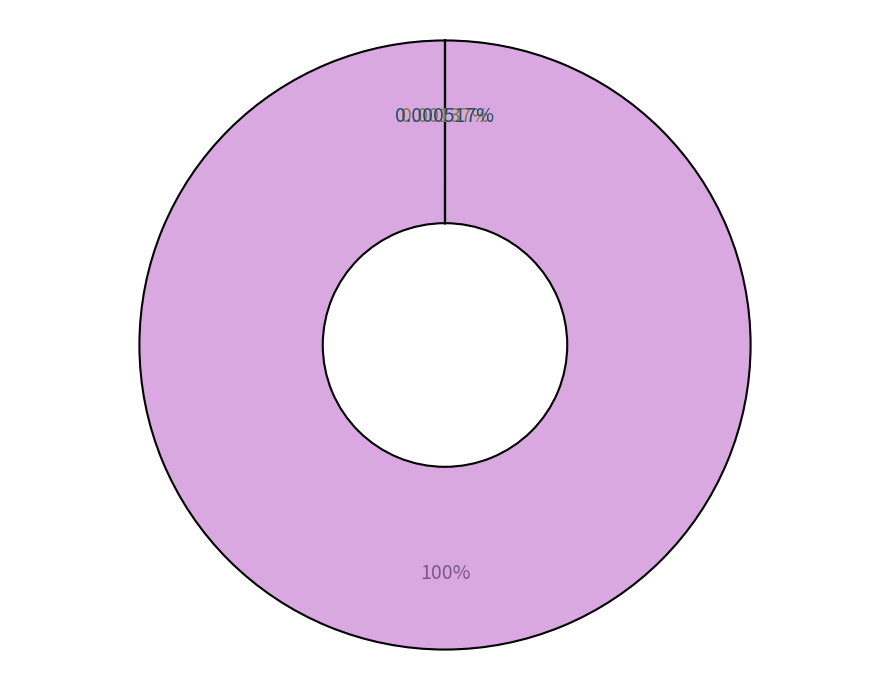

Rank the categories by value from highest to lowest.

Polimeros, Celulosa Y Papel, Grasas y Aceites